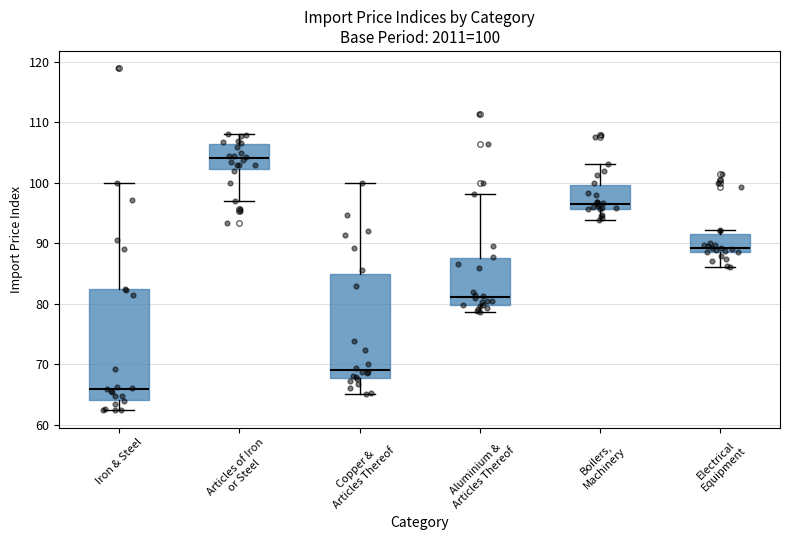

Which box's median line is the lowest?

Iron & Steel